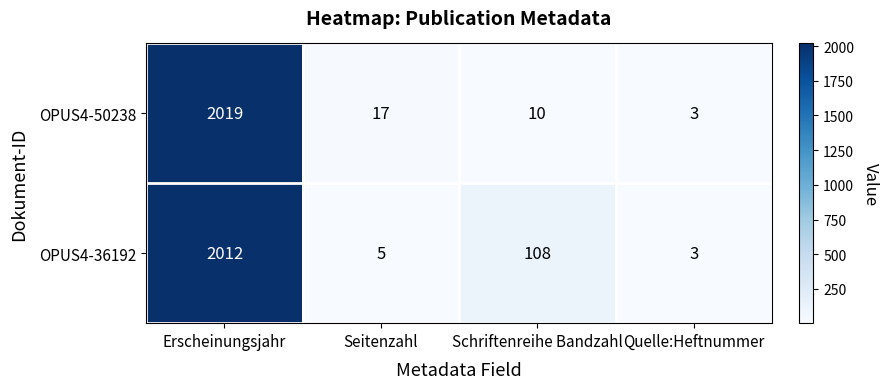

What is the greatest value displayed?

2019